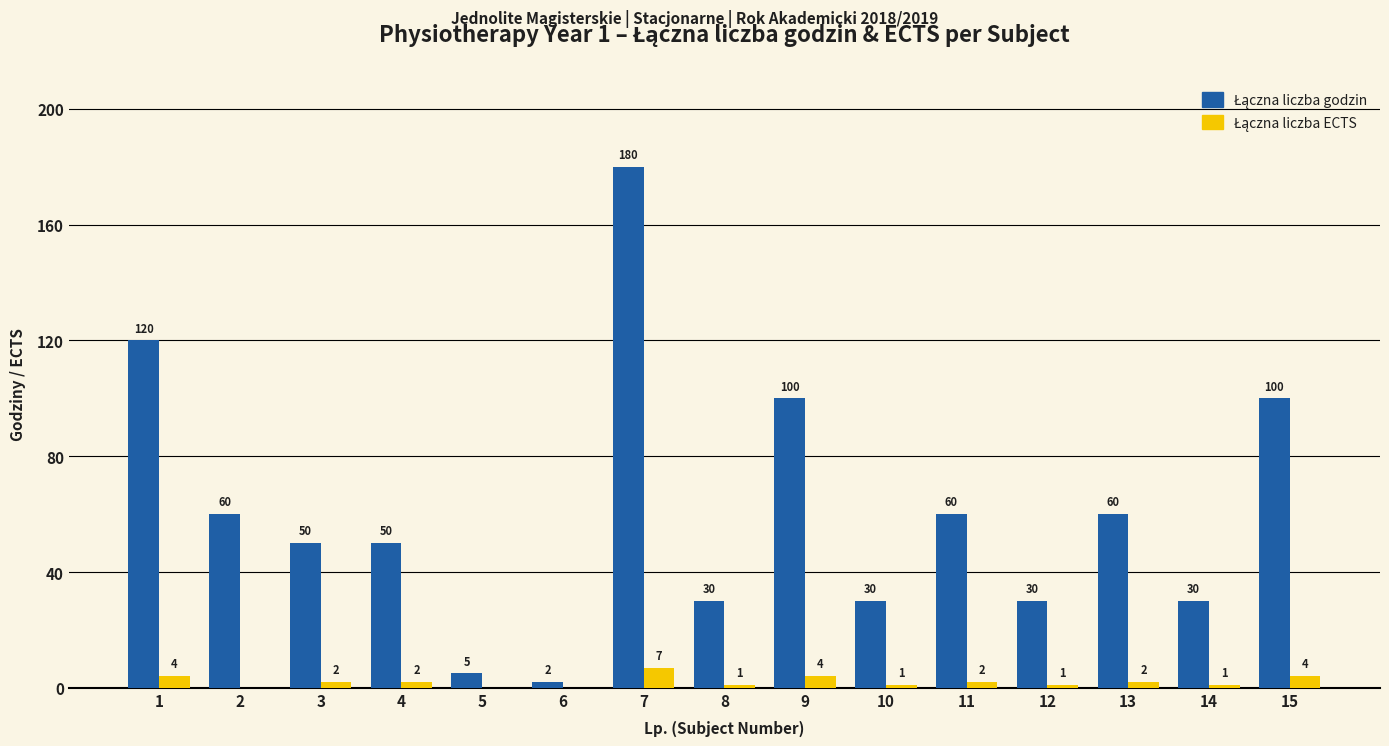

What is the greatest value displayed?

180